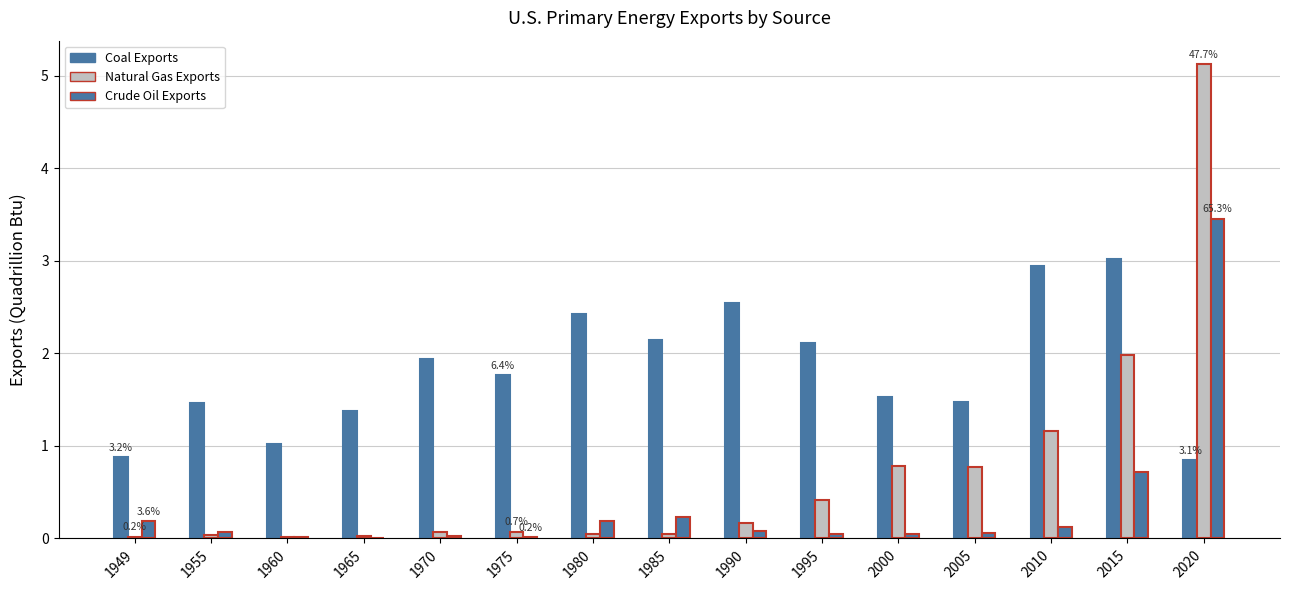

Which series changed the most between 2000 and 2005?

Coal Exports